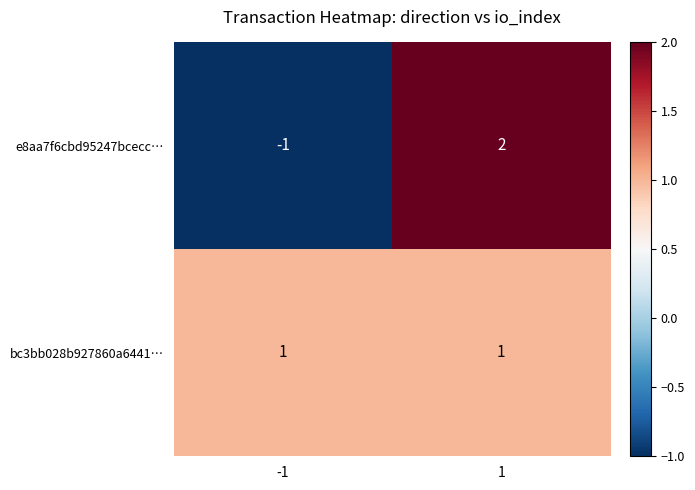

What is the total value across all series at 1?

3